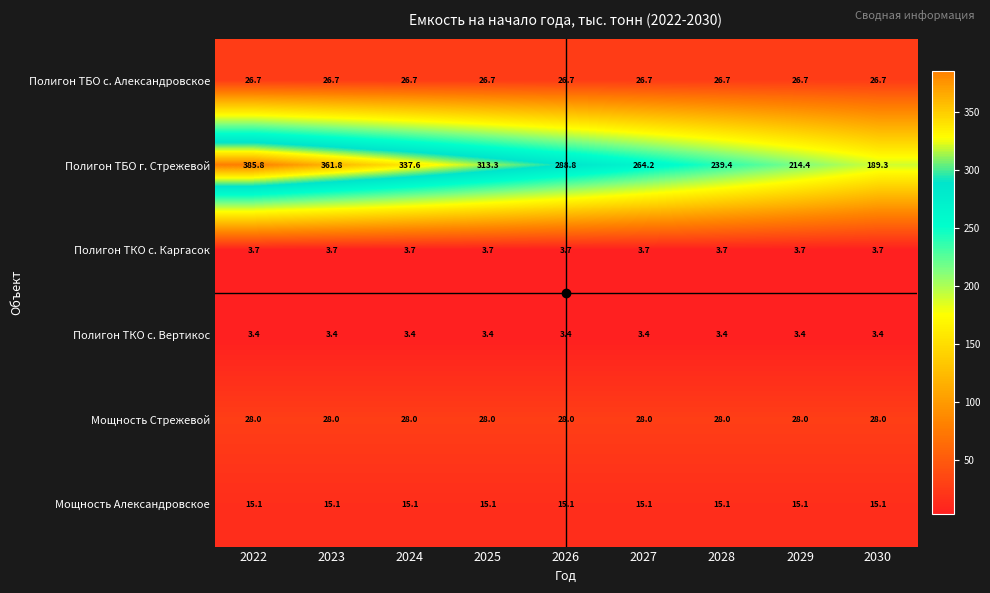

Which series has the widest spread of values?

Полигон ТБО г. Стрежевой